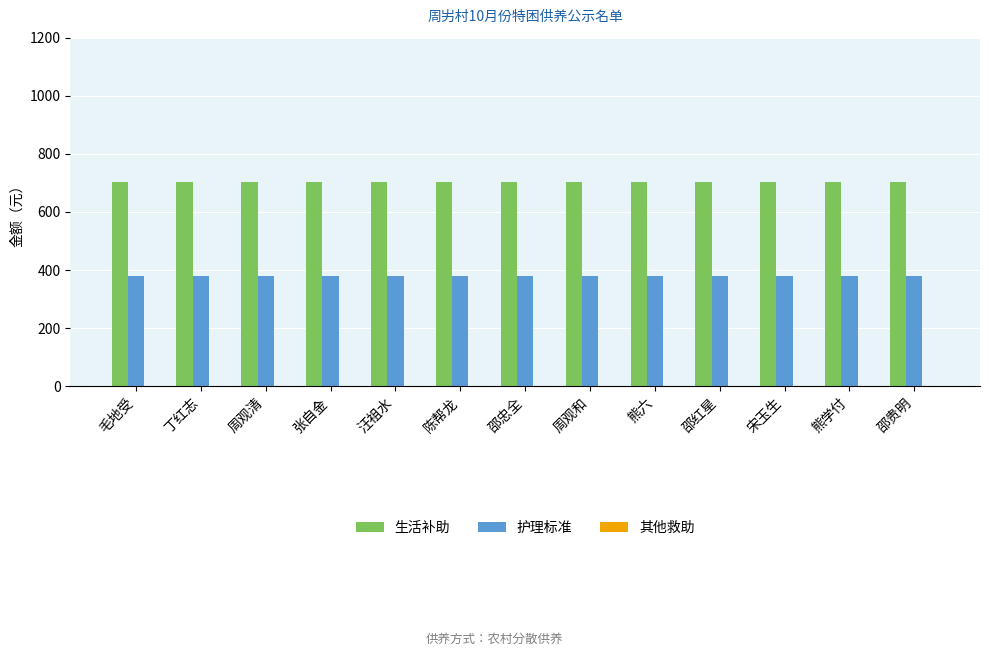

What is the sum of all 生活补助 values?

9126